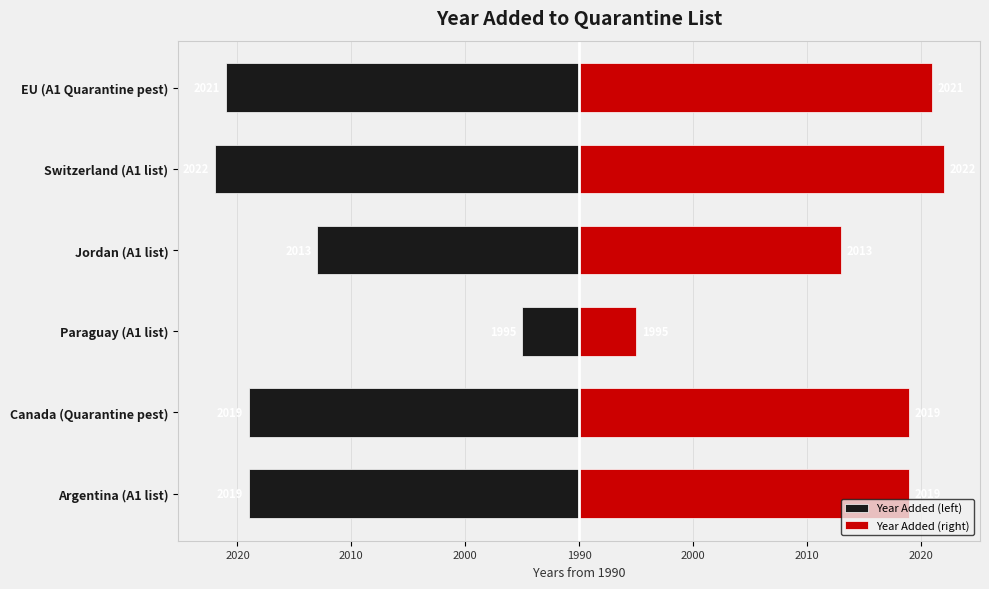

Reading left to right, extract all data points from this chart.

Year Added (left): -29	-29	-5	-23	-32	-31
Year Added (right): 29	29	5	23	32	31